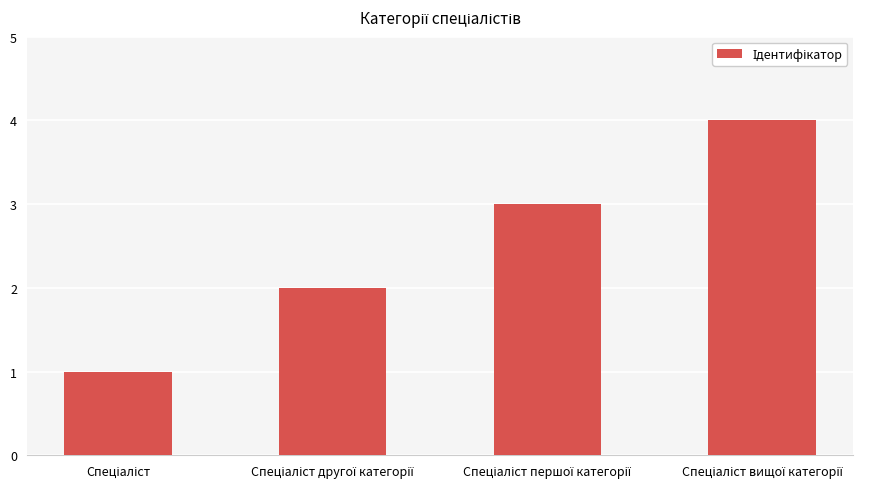

What is the difference between the maximum and minimum values?

3